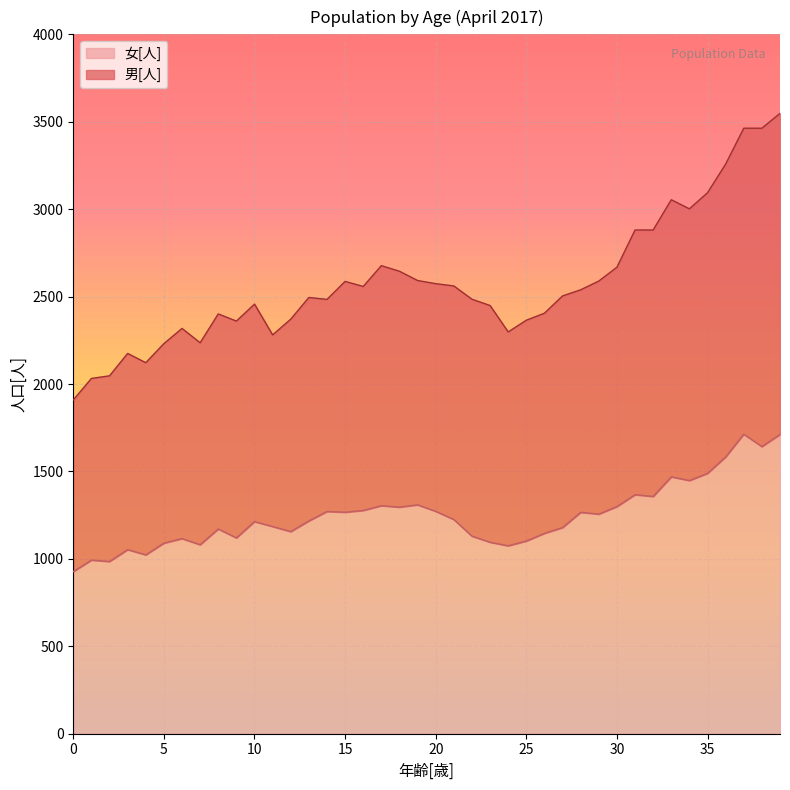

How many data points in 女[人] are above 1225?

19